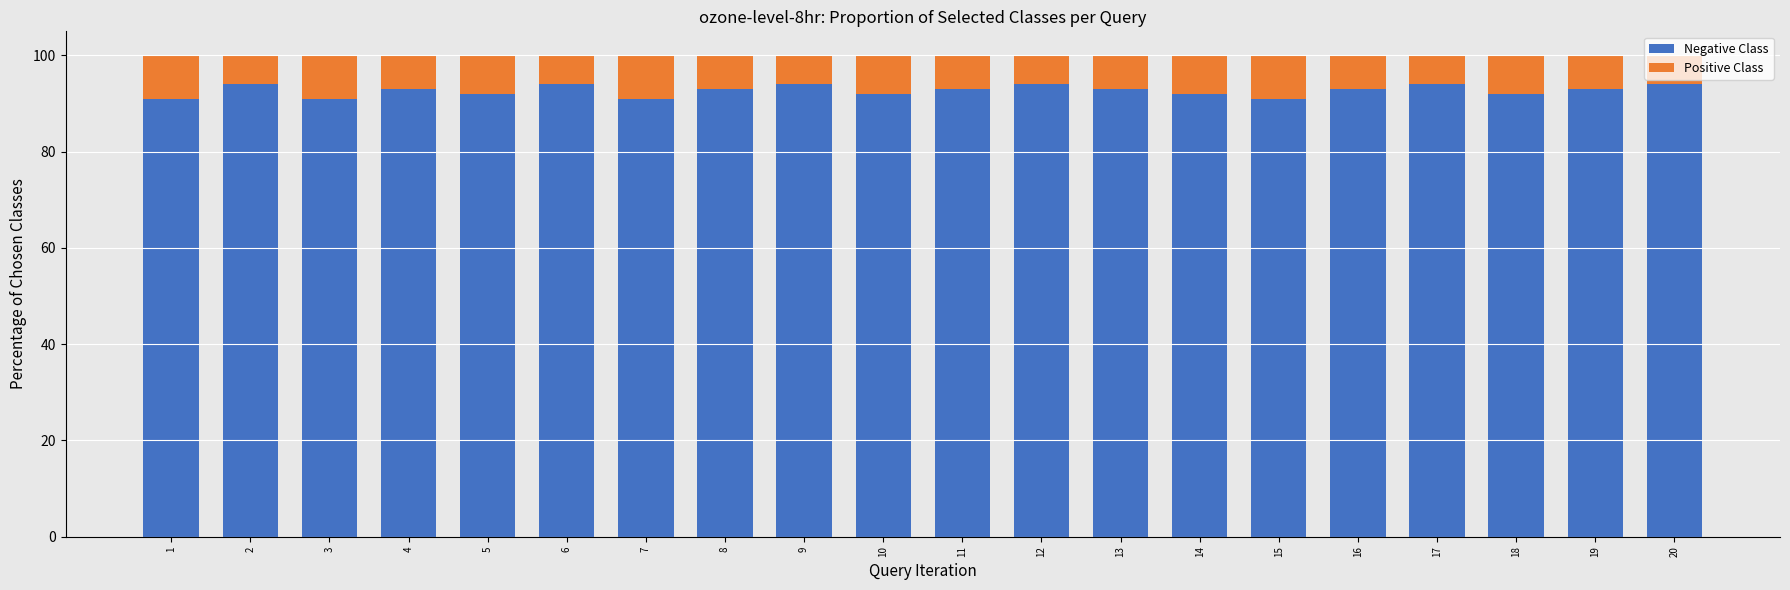

The value of Negative Class at 8 is 136. True or false?

False